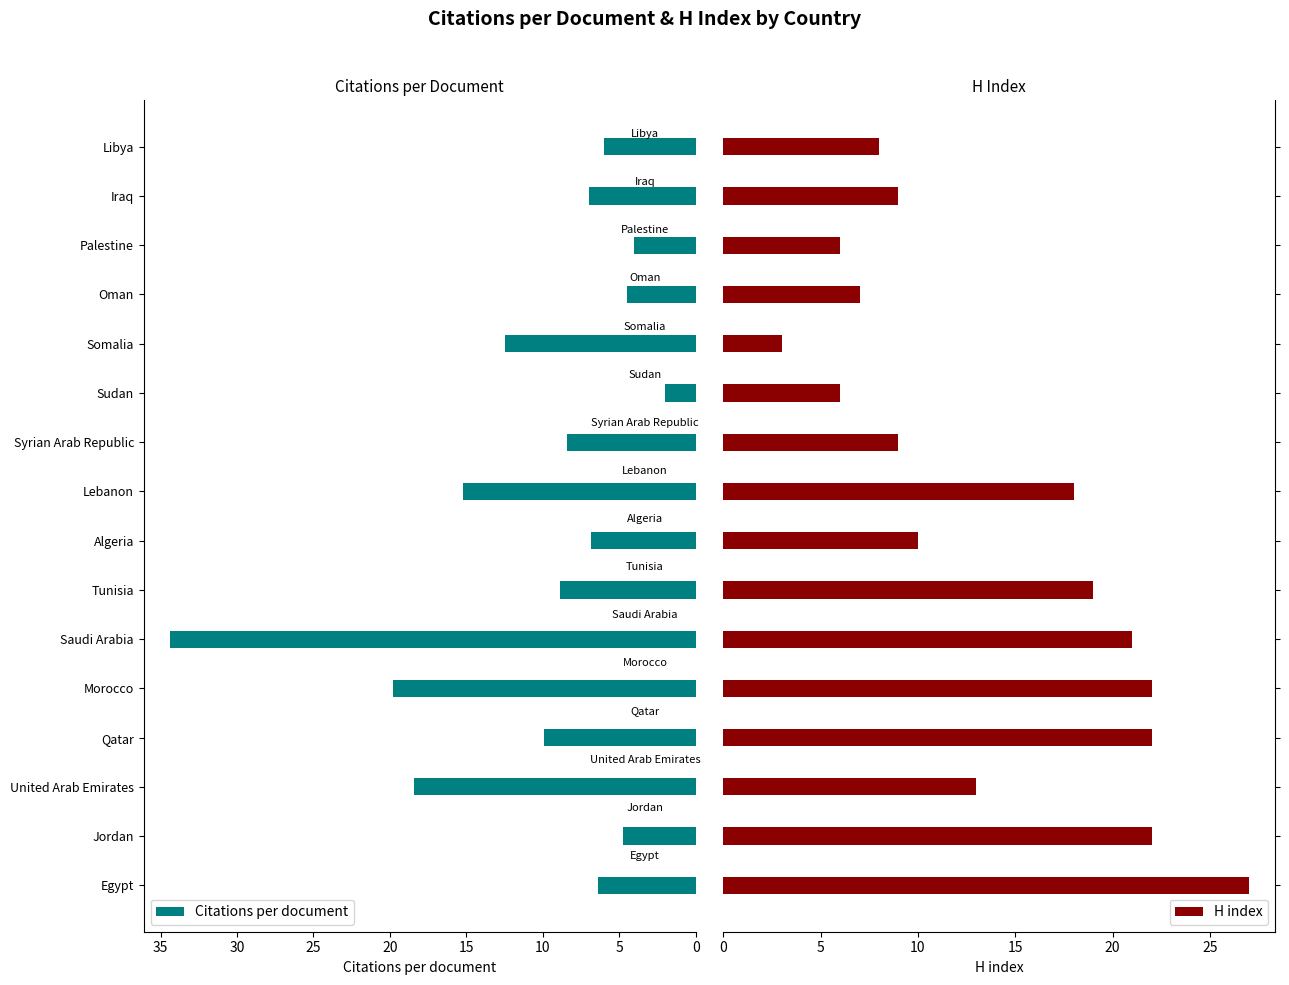

Which has a higher value, 35 or 15?

35